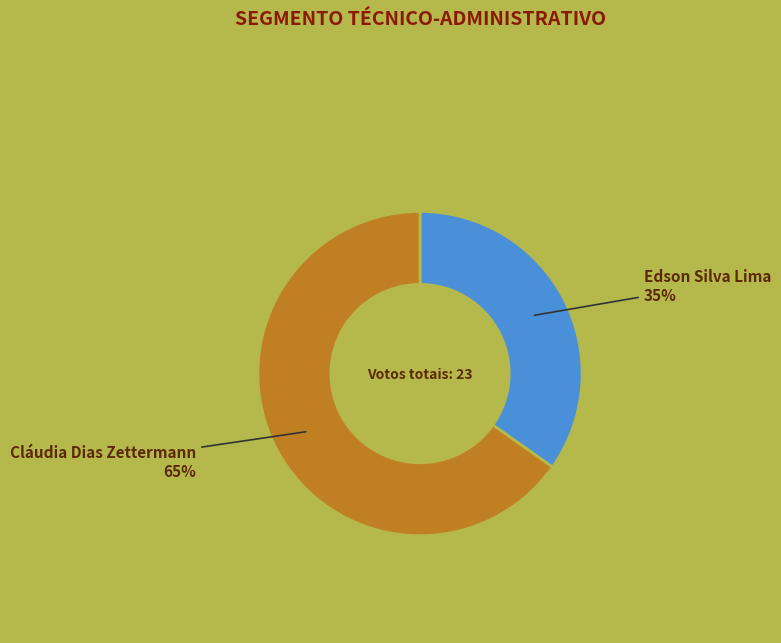

Is there a majority slice in this chart?

Yes